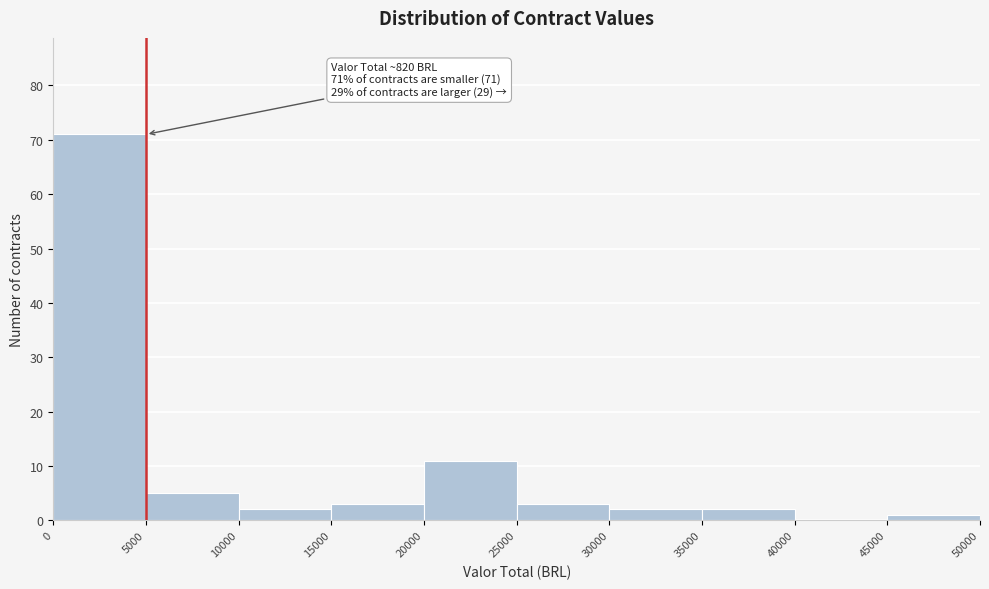

Which range on the x-axis has the tallest bar?

0 to 5000